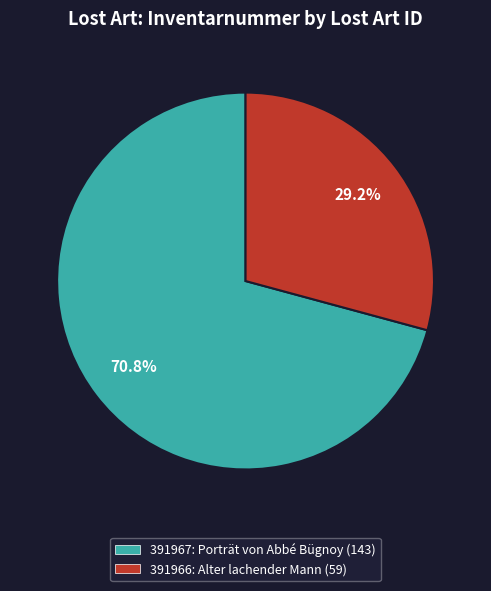

To the nearest percent, what percentage of the pie is 391967?

71%